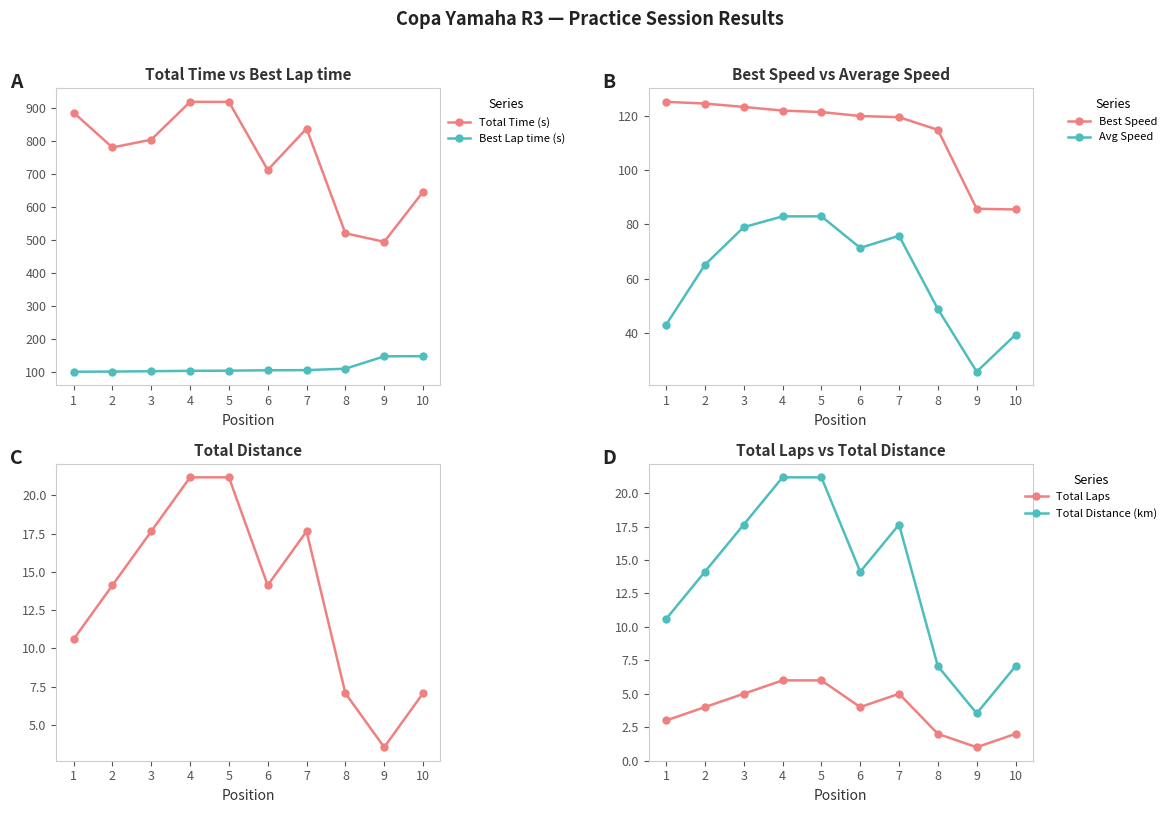

What is the approximate value of Best Speed at 2?

124.6